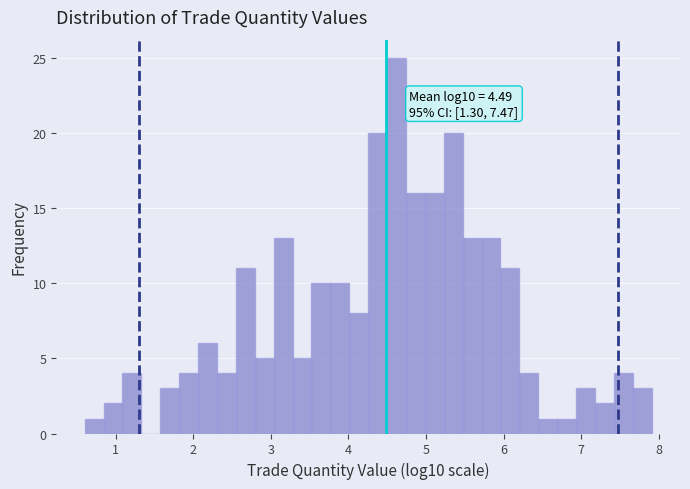

Read against the x-axis, roughly where is the centre of the tallest bar?

4.6